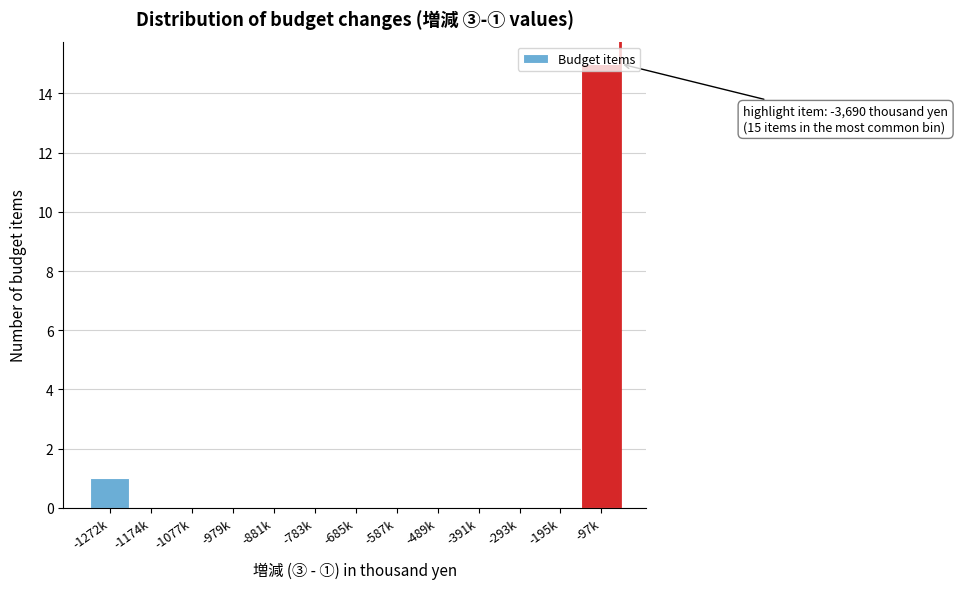

The chart shows a value of 0 at -881k. True or false?

True